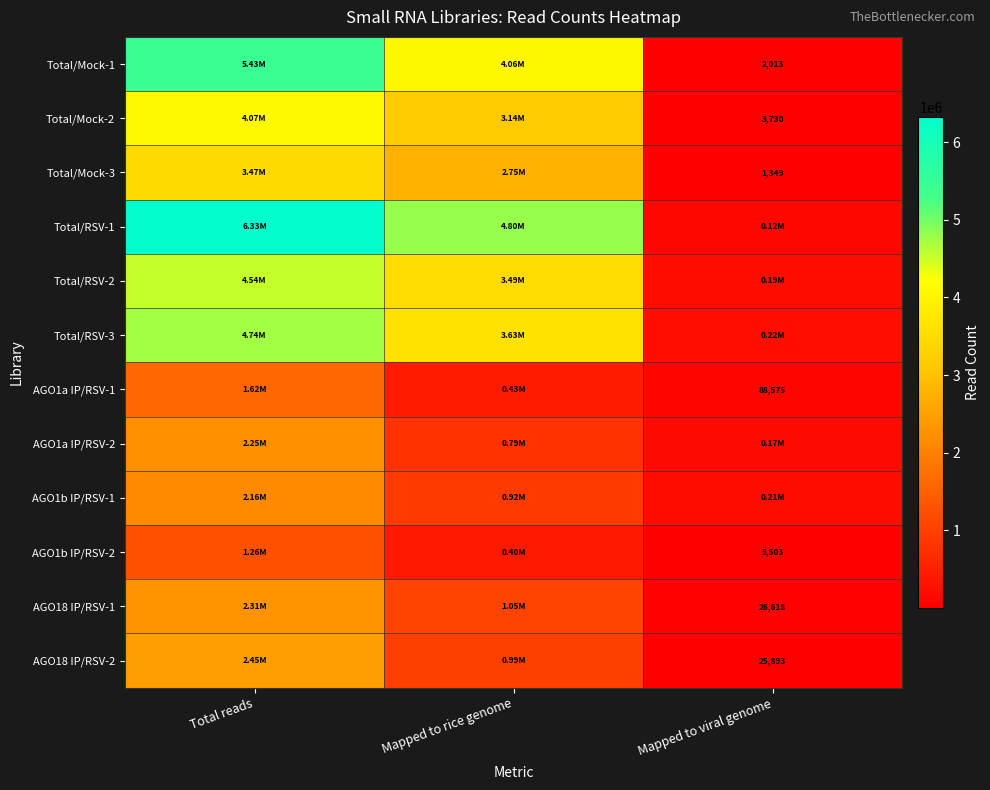

How many values in the AGO1b IP/RSV-2 series are below 401583?

1